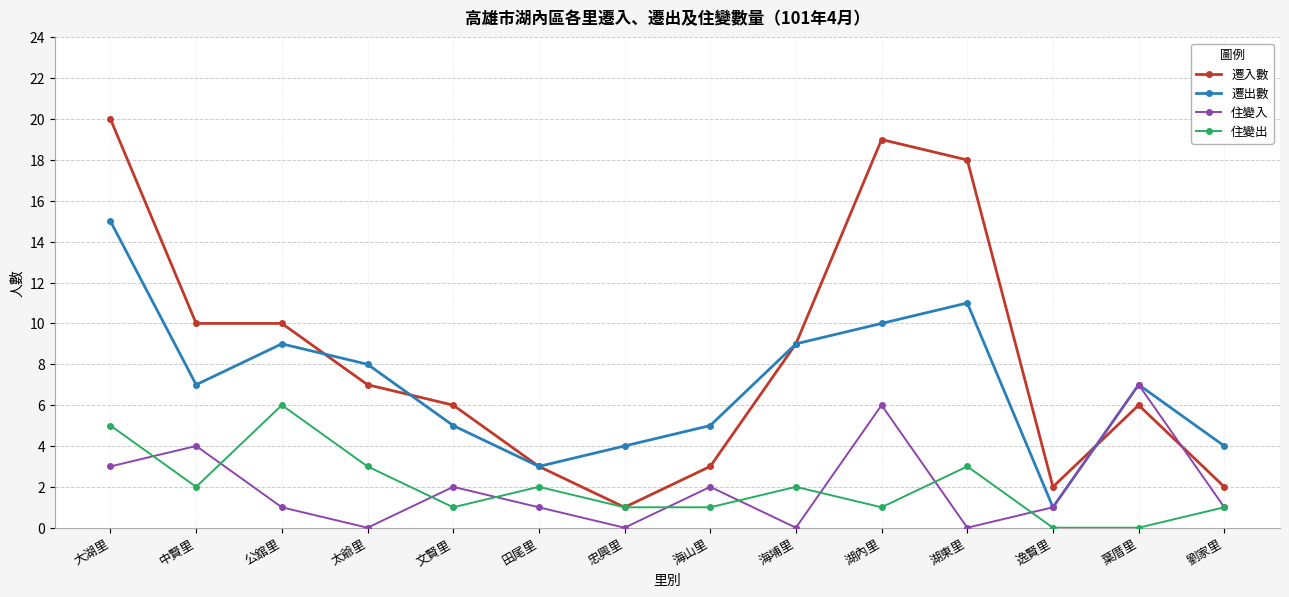

True or false: 住變出 has more than 1 points higher than both neighbors.

True